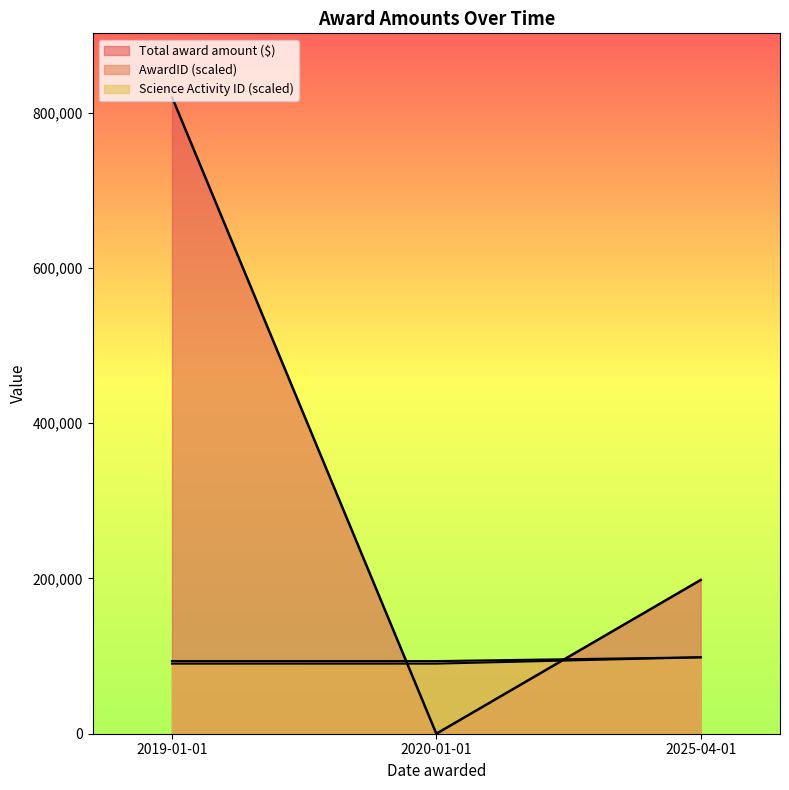

How many values in the Total award amount ($) series are below 198000?

1